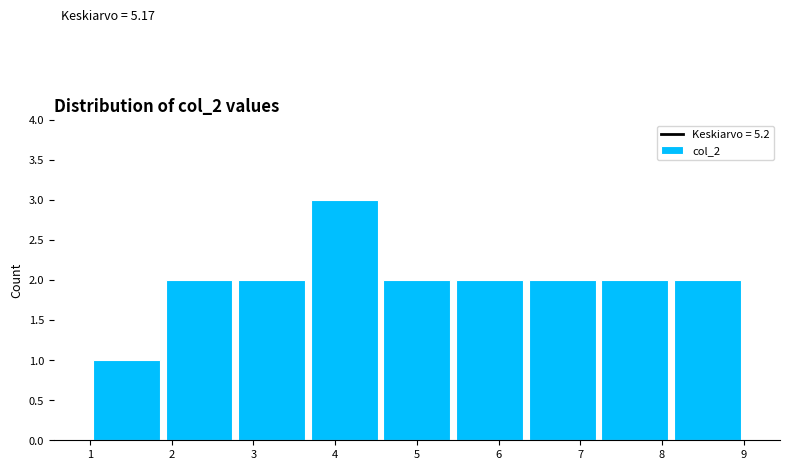

Over which range of the x-axis is the bar tallest?

3.7 to 4.6